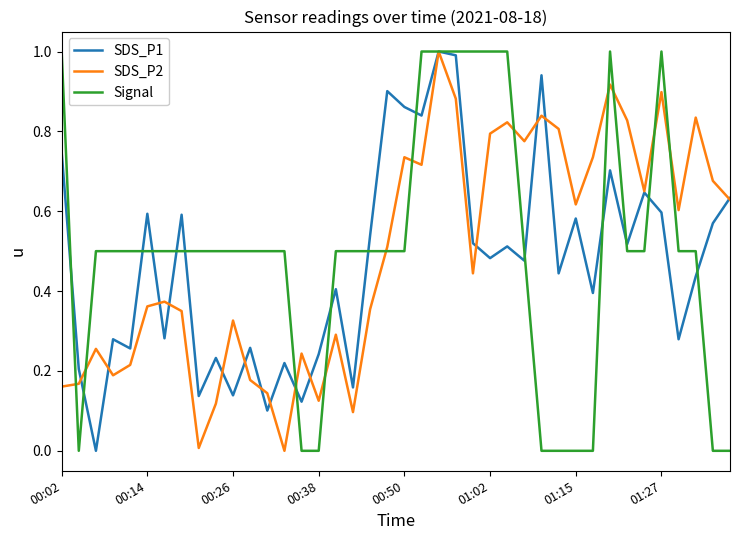

Does the chart display data point markers on the line(s)?

No